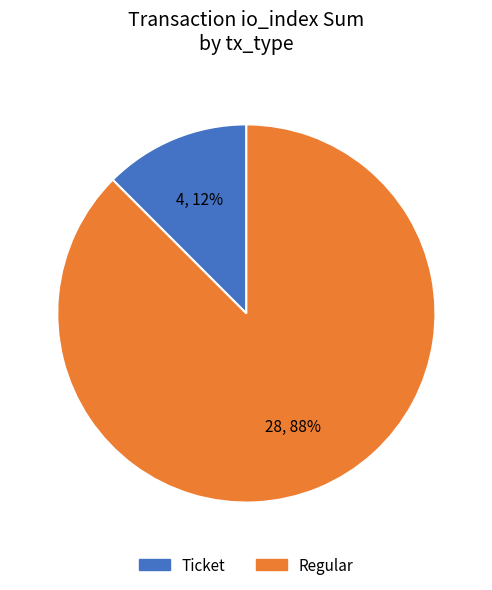

Which category has the biggest portion of the pie?

Regular